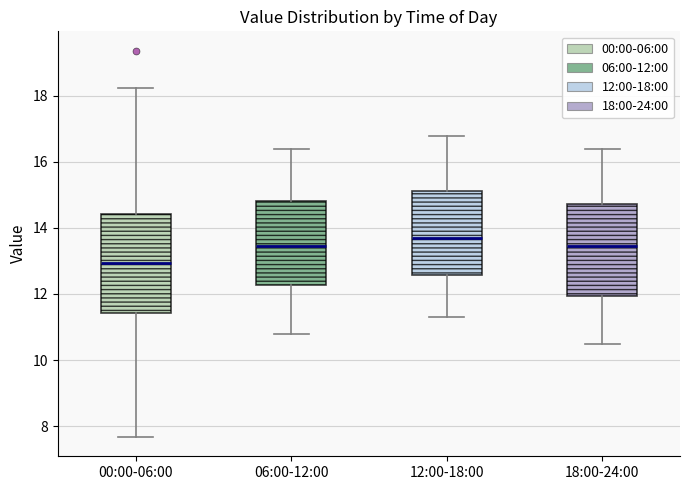

Where does the median line of the box for 00:00-06:00 sit on the y-axis? The values are not printed on the chart, so give them approximately, as read against the axis.

13.0